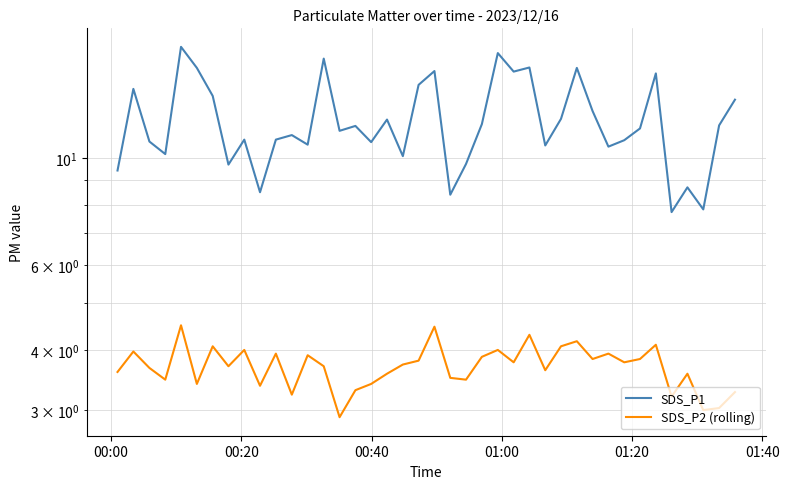

True or false: SDS_P2 (rolling) and SDS_P1 cross at least once.

False